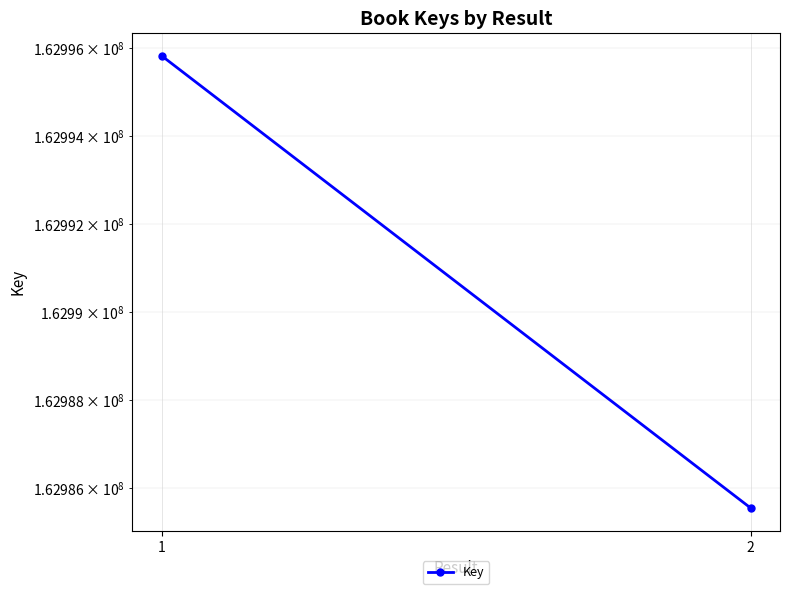

What value does the data have at 1?

162995822